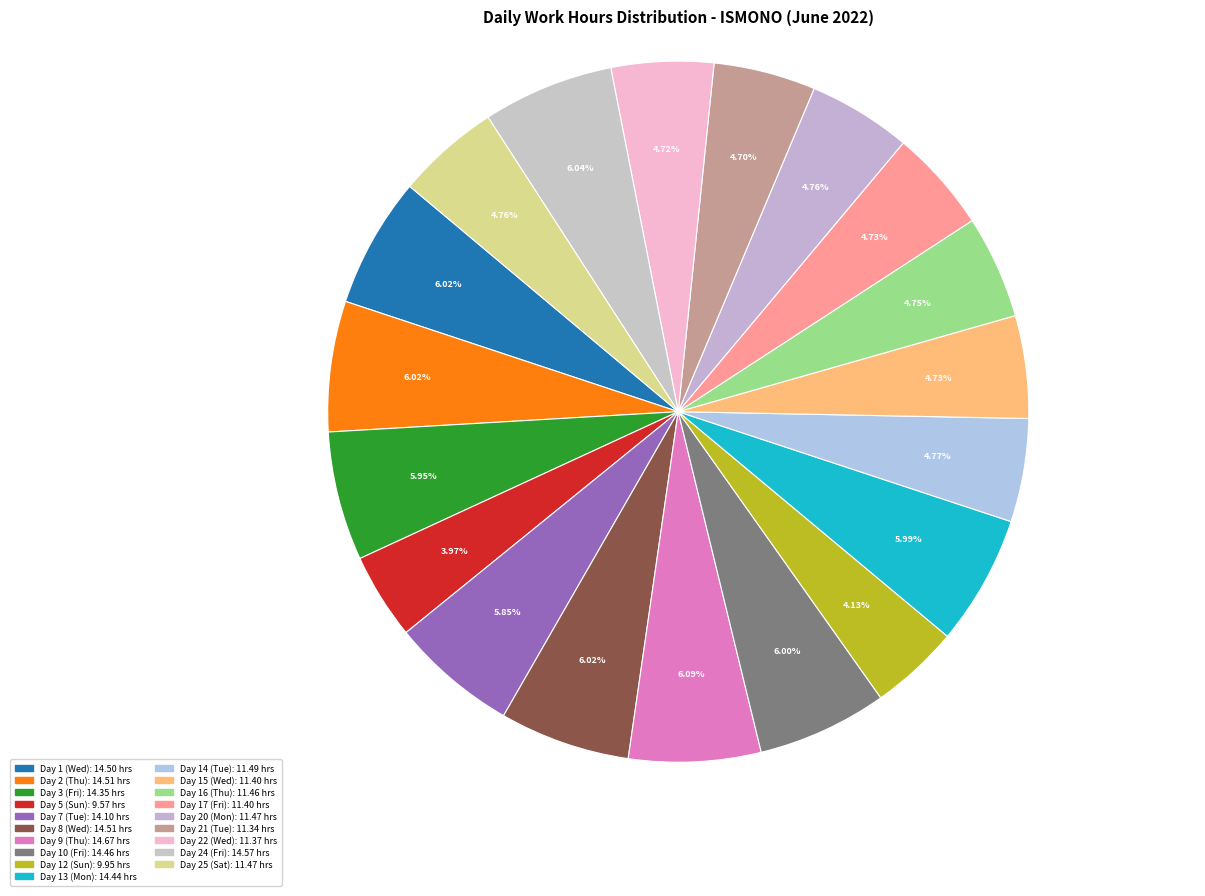

To the nearest percent, what percentage of the pie is Day 8 (Wed)?

6%